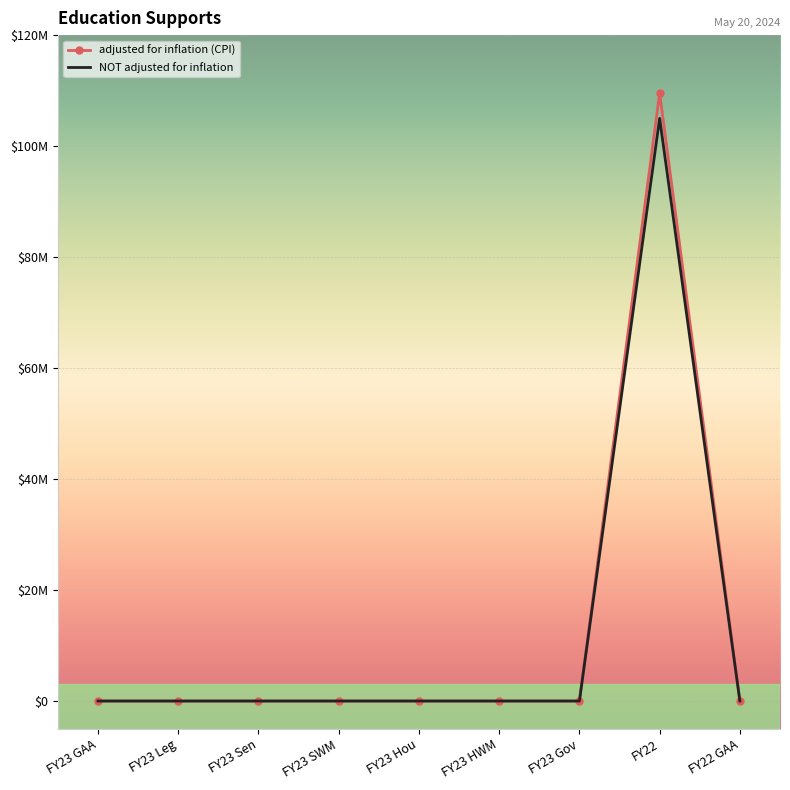

What are all the series names shown in the legend?

adjusted for inflation (CPI), NOT adjusted for inflation